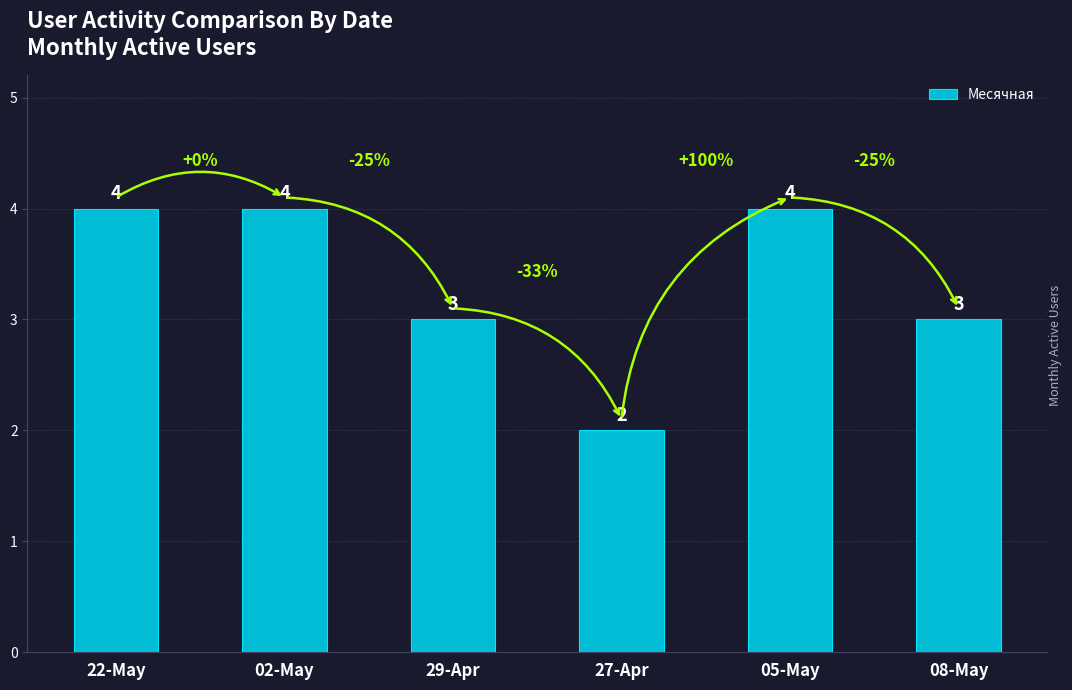

Between 02-May and 29-Apr, which is larger?

02-May